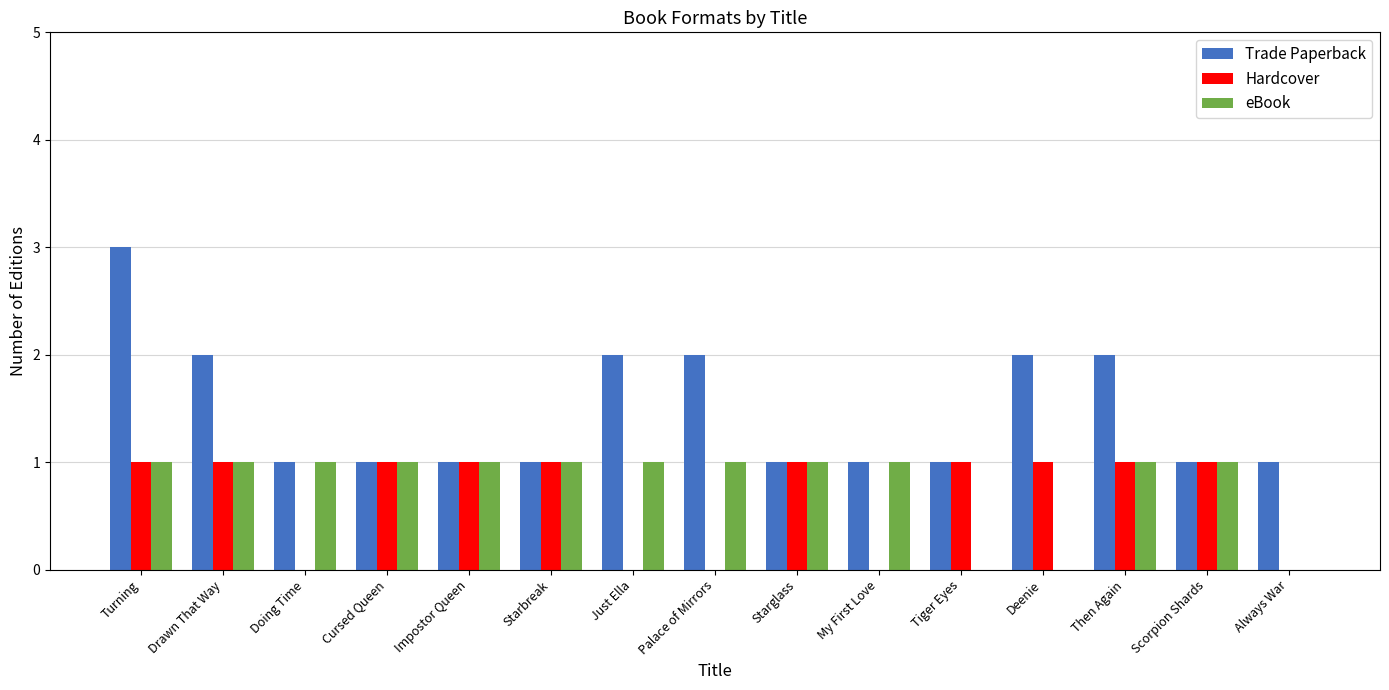

How many groups of bars are there?

15